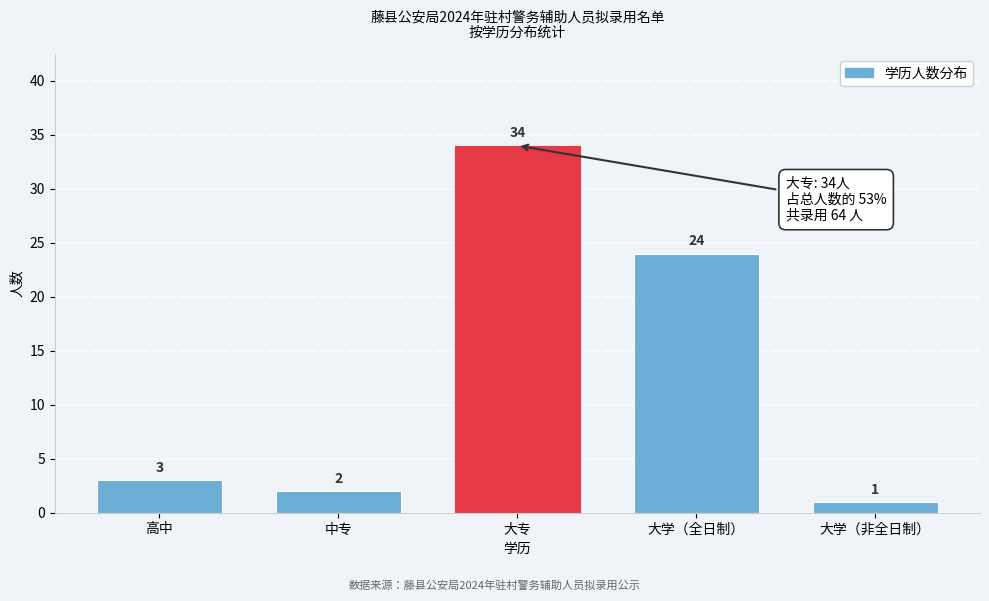

Reading left to right, what are all the values shown in this chart?

高中=3	中专=2	大专=34	大学（全日制）=24	大学（非全日制）=1